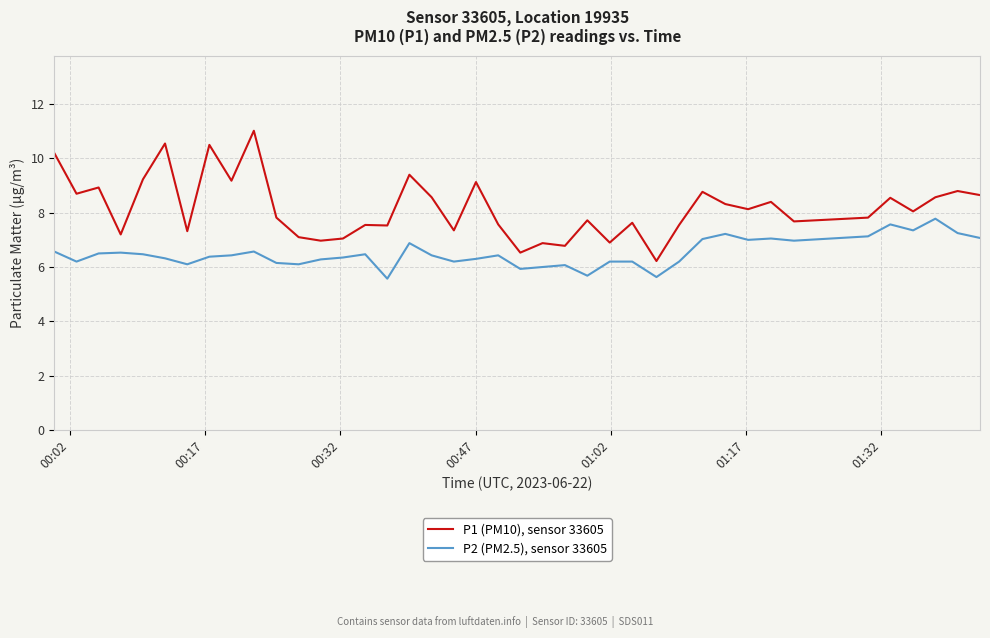

True or false: P1 (PM10), sensor 33605 and P2 (PM2.5), sensor 33605 cross at least once.

False